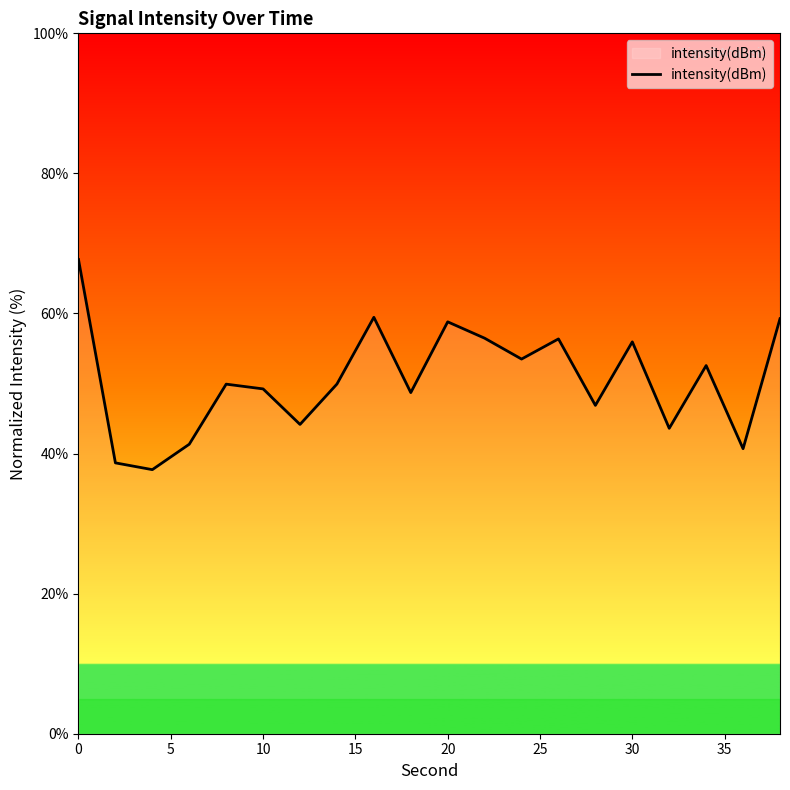

What is the greatest value displayed?

67.7